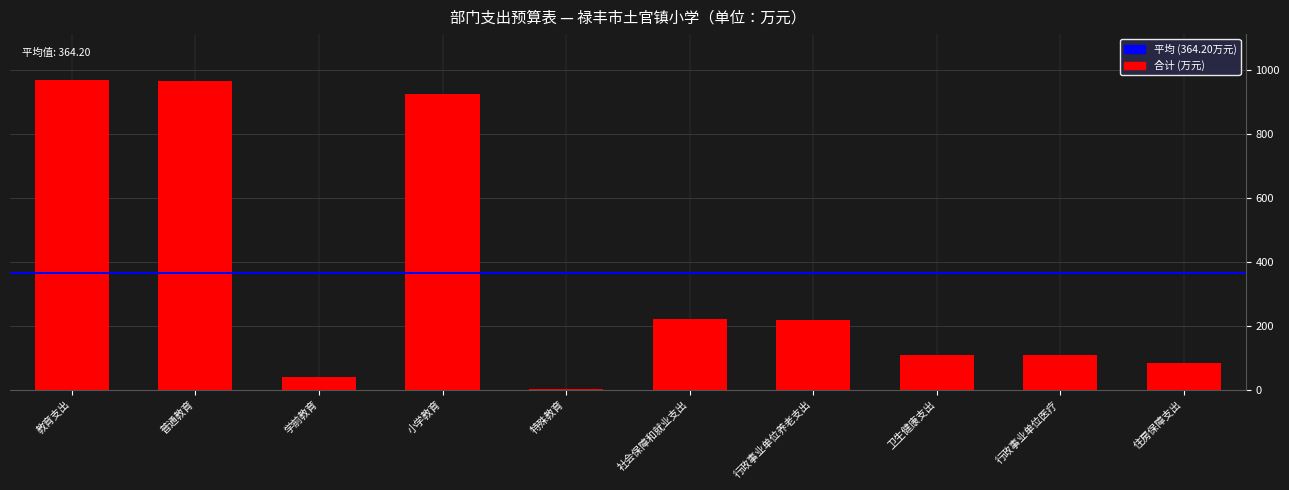

The value at 小学教育 is 508.9. True or false?

False